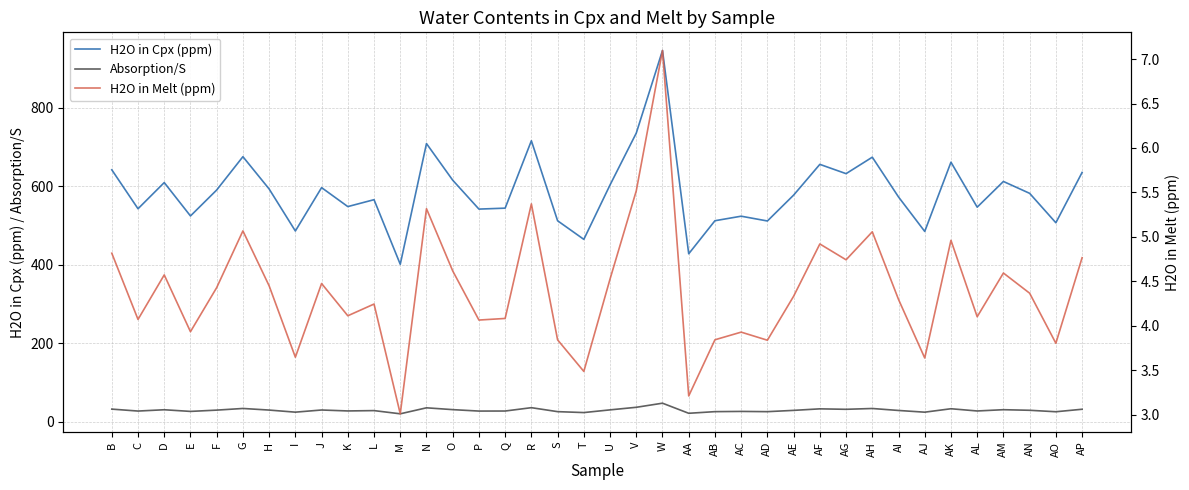

Where is H2O in Cpx (ppm) nearest to the value 673?

AH